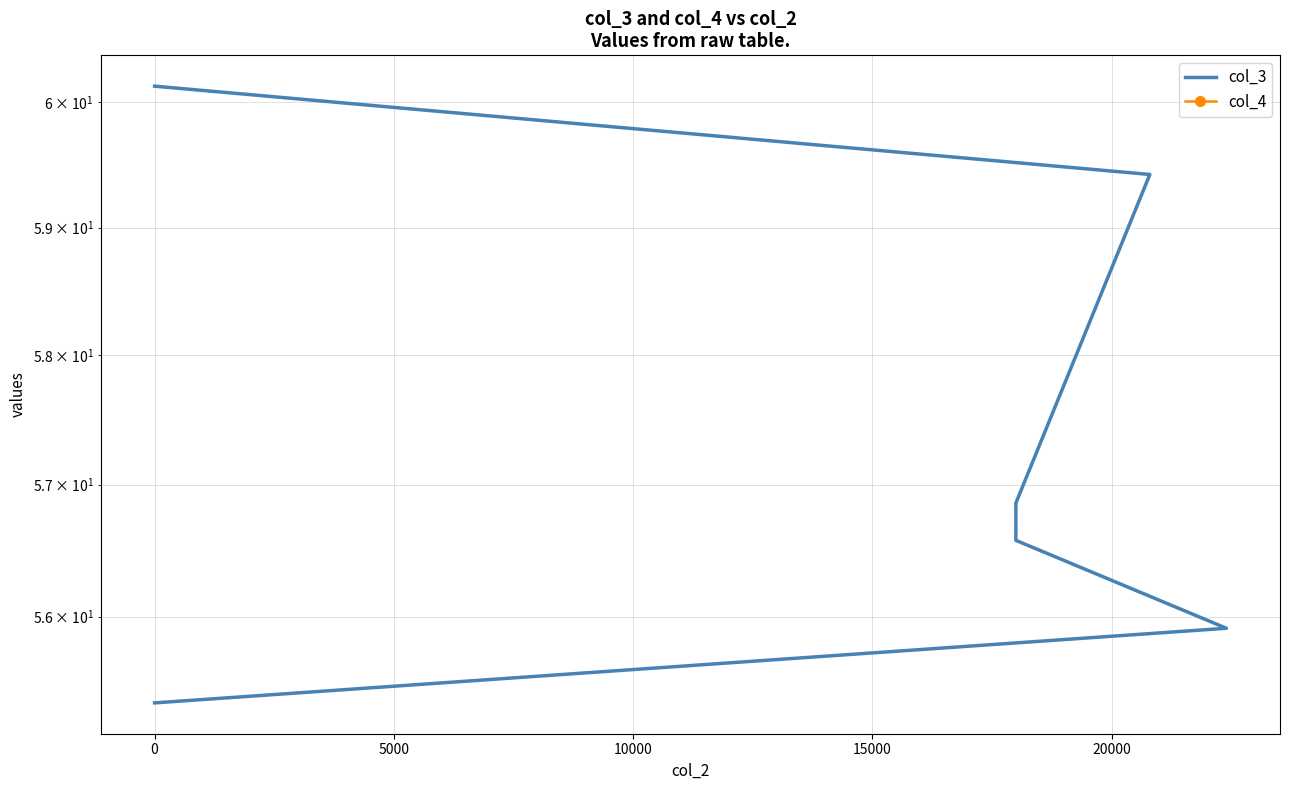

Is the value of col_4 at 0 greater than the value of col_3 at 20000?

No